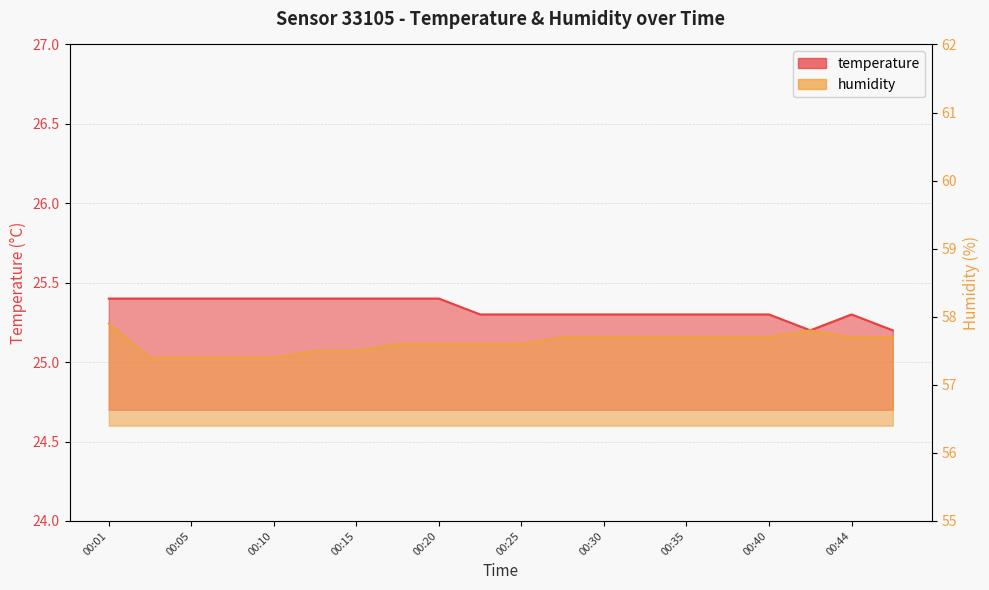

Which series has the widest spread of values?

humidity